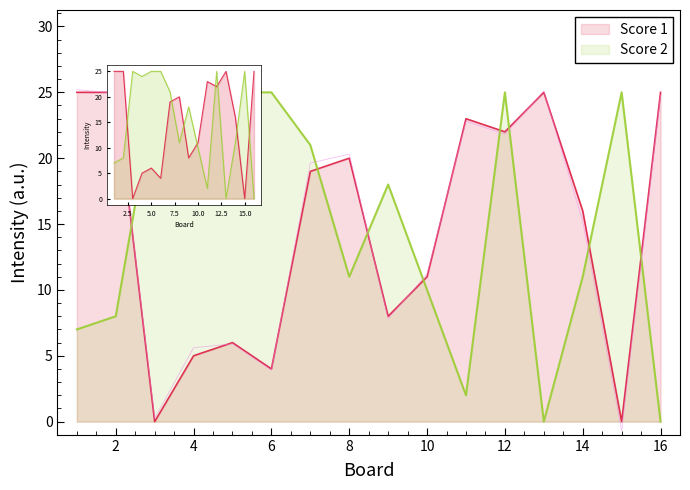

List the series in order of their overall mean, lowest first.

Score 1, Score 2